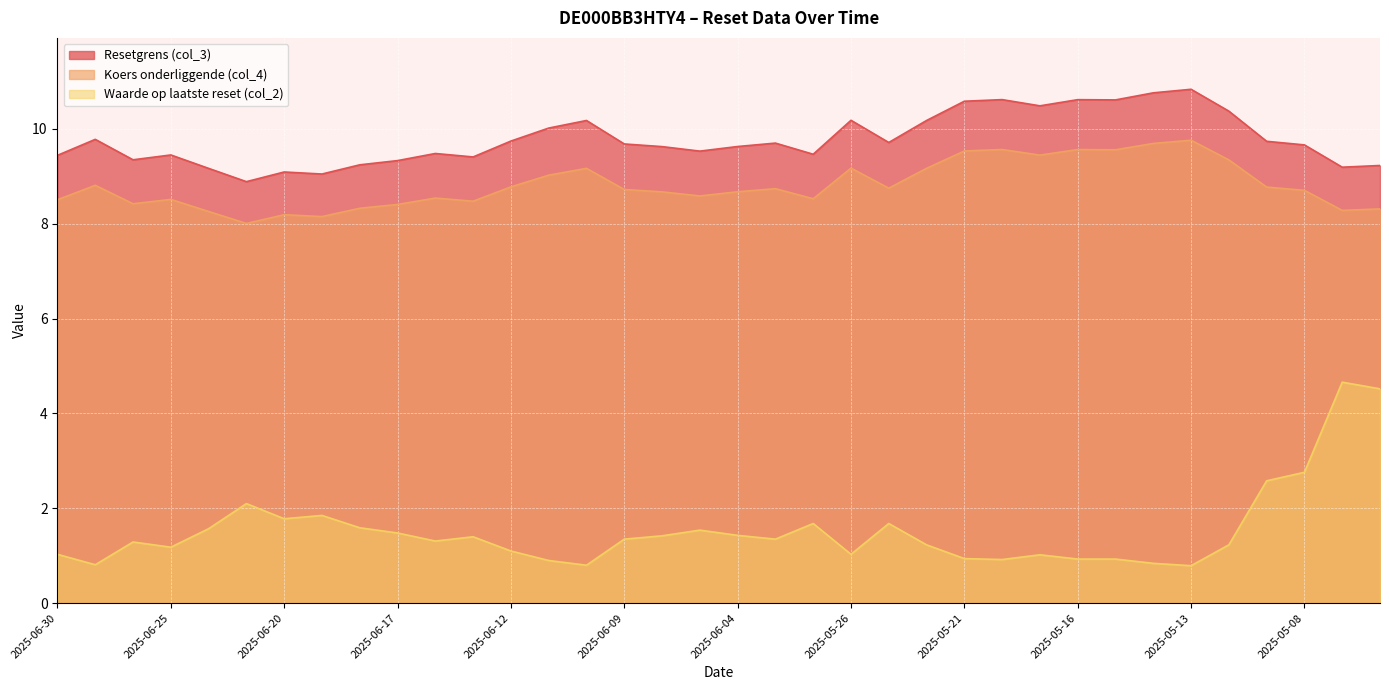

What is the minimum value shown in the chart?

0.8